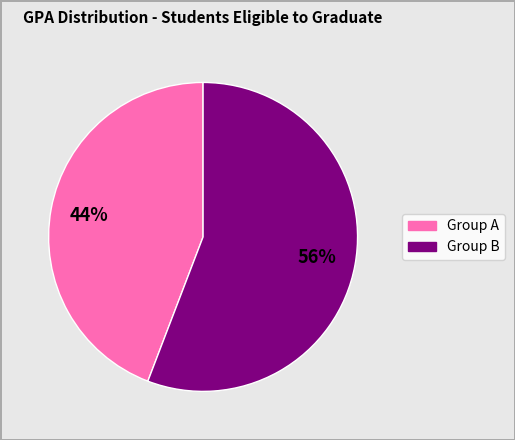

How many slices are in this pie chart?

2